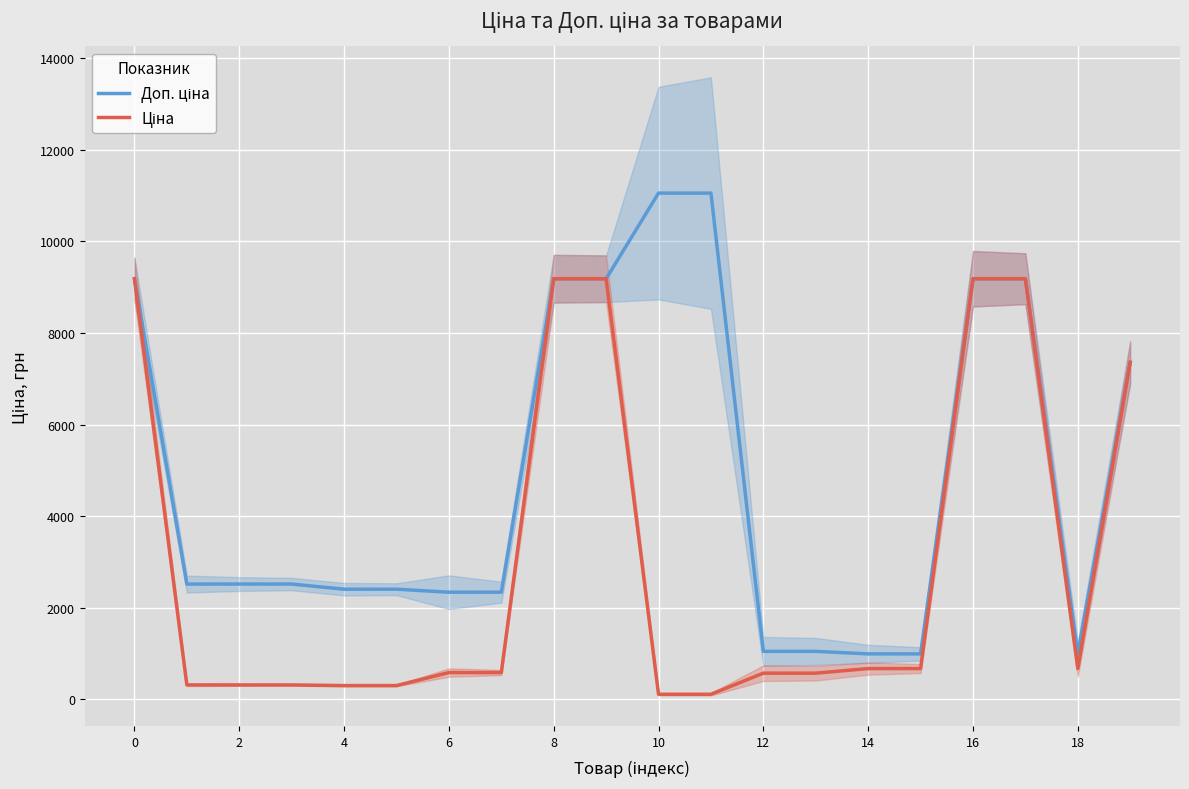

Between 10 and 12, which series saw the biggest shift?

Доп. ціна